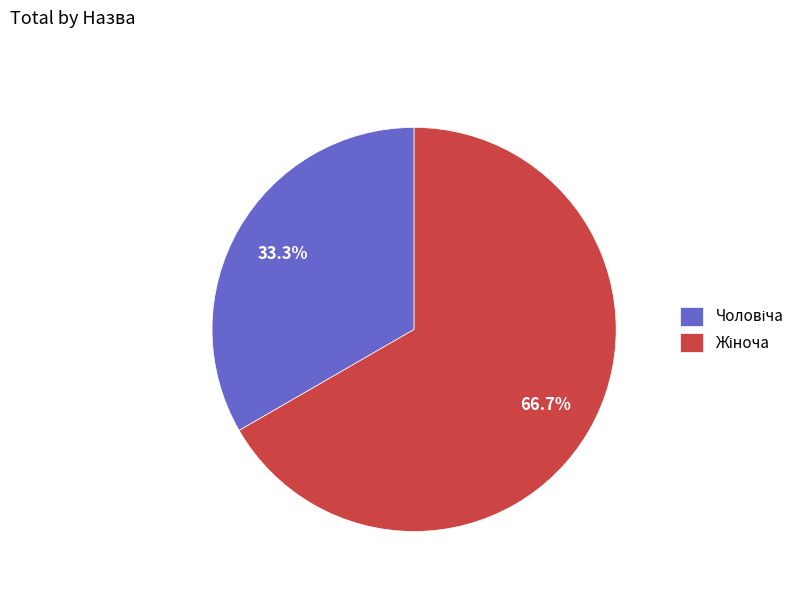

How many slices are in this pie chart?

2